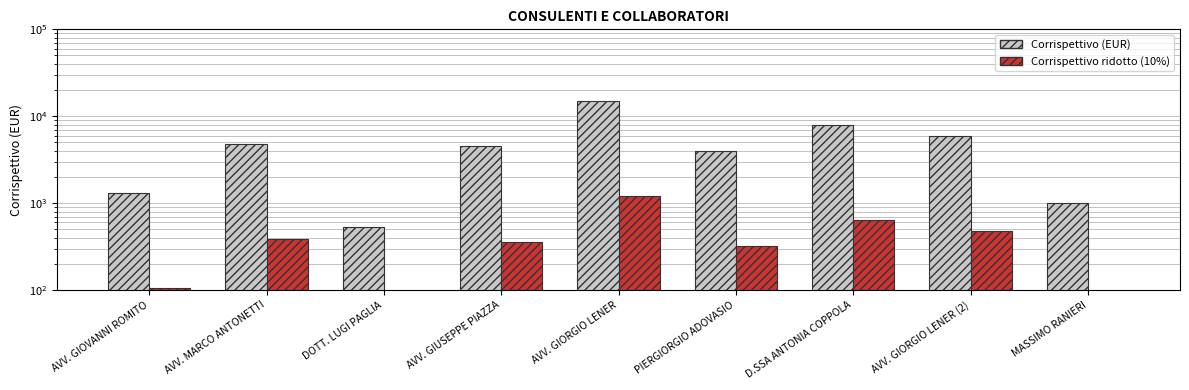

Is the value of Corrispettivo ridotto (10%) at AVV. GIORGIO LENER (2) greater than the value of Corrispettivo (EUR) at AVV. GIUSEPPE PIAZZA?

No